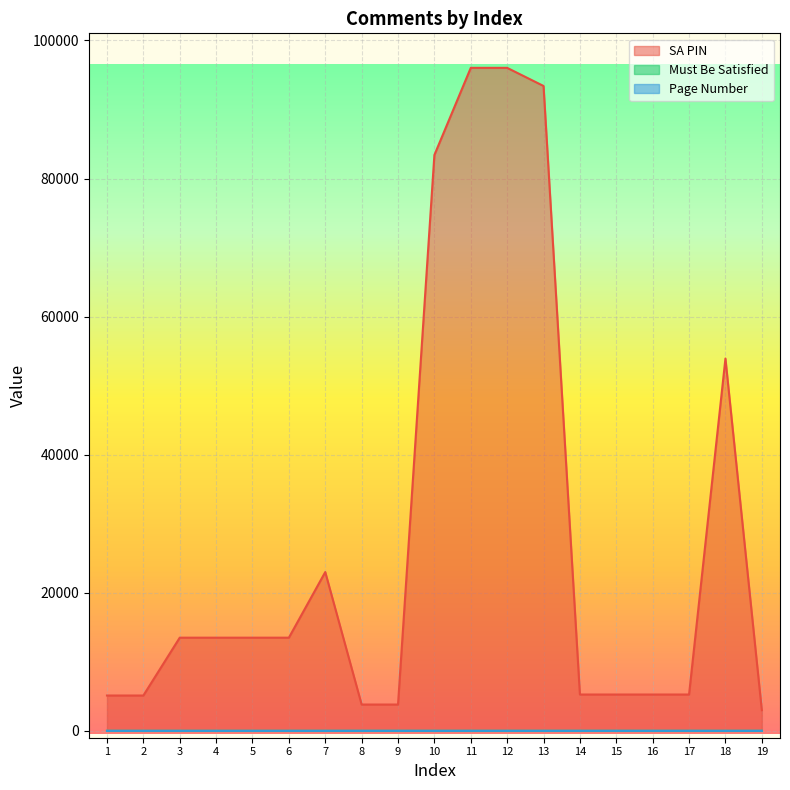

Which series changed the most between 10 and 18?

SA PIN